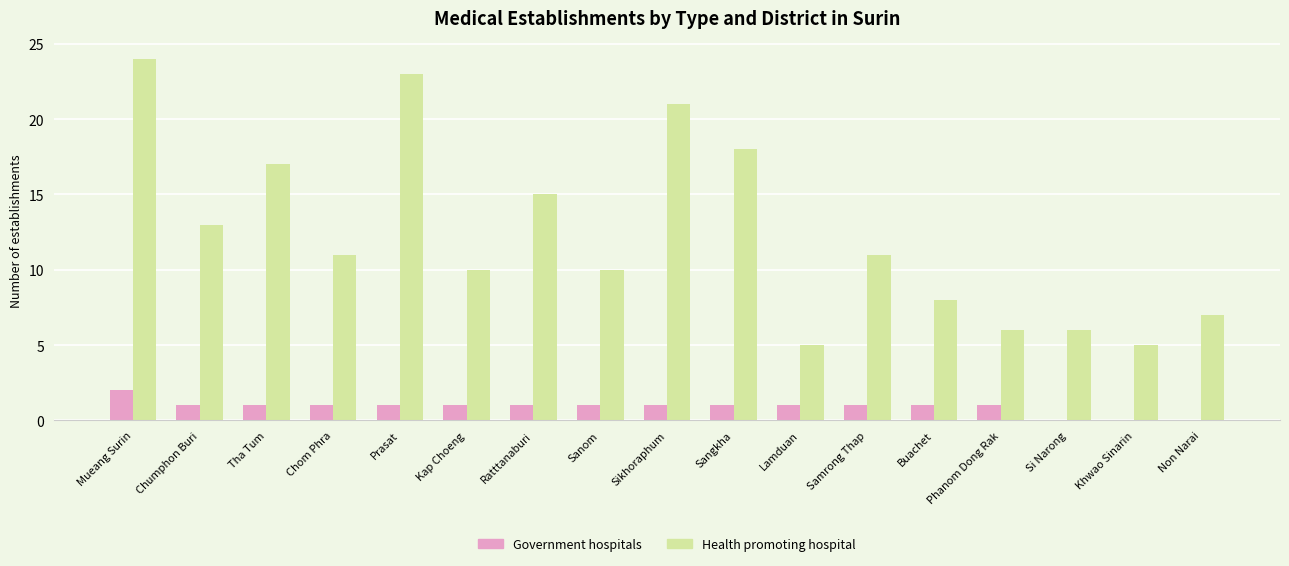

What are all the series names shown in the legend?

Government hospitals, Health promoting hospital